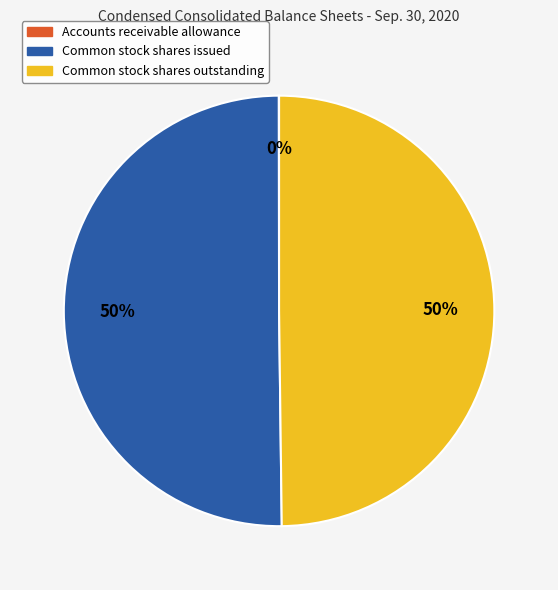

Is it true that Common stock shares issued is 41% of the pie?

False